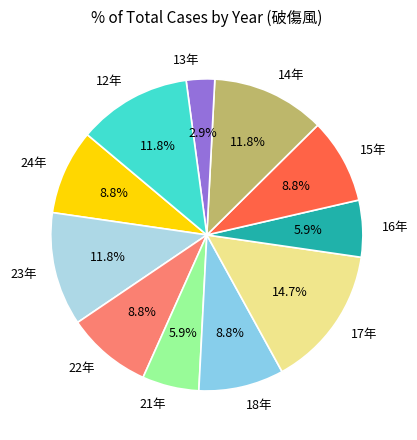

Do 13年 and 15年 together represent more than half of the pie?

No